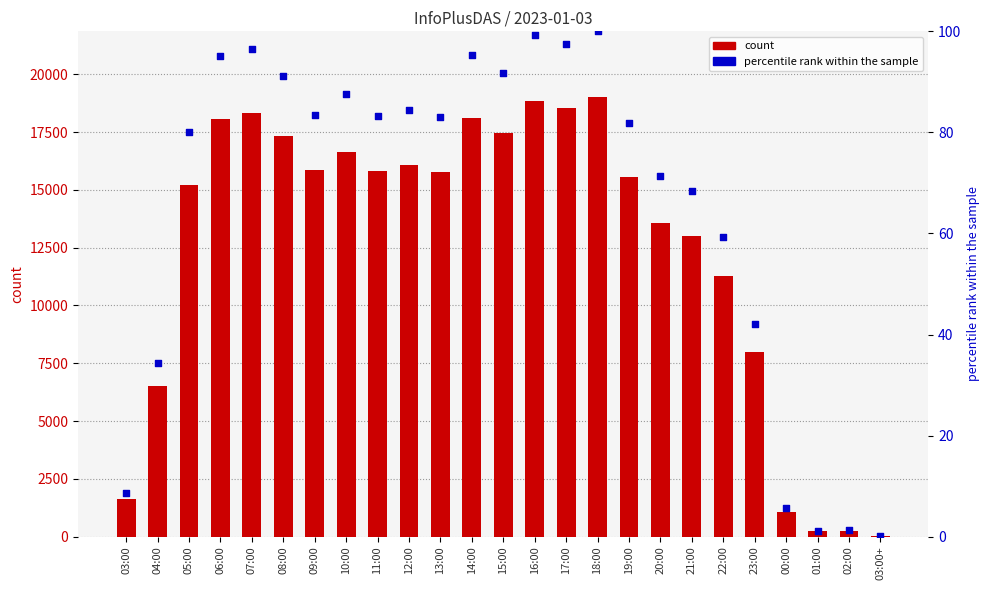

What is the total value across all series at 12:00?

16140.5